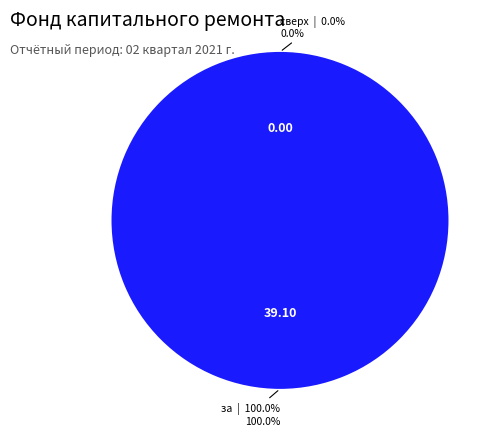

How many segments does this pie chart have?

2